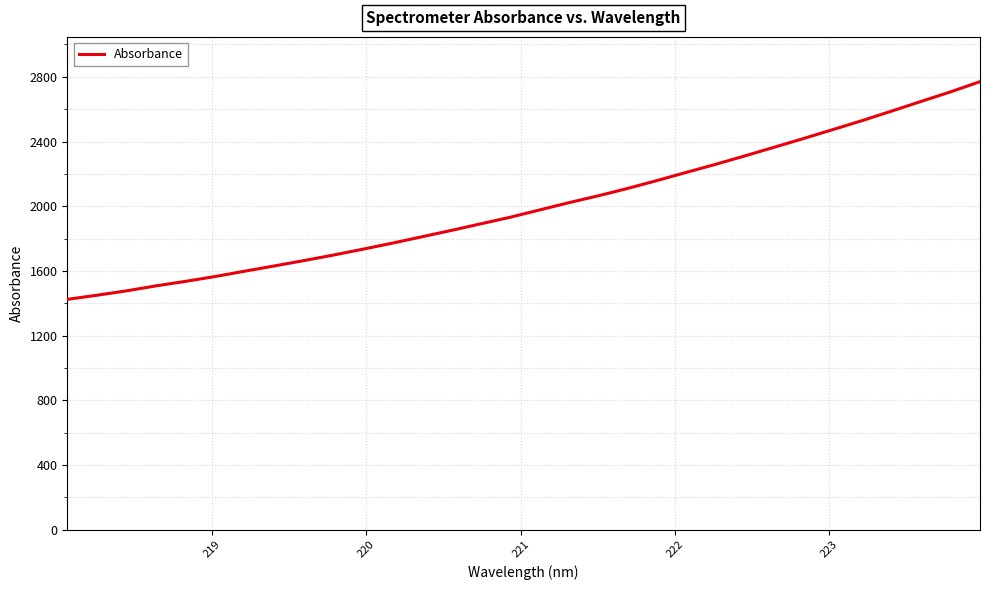

What is the difference between the maximum and minimum values?

1345.9